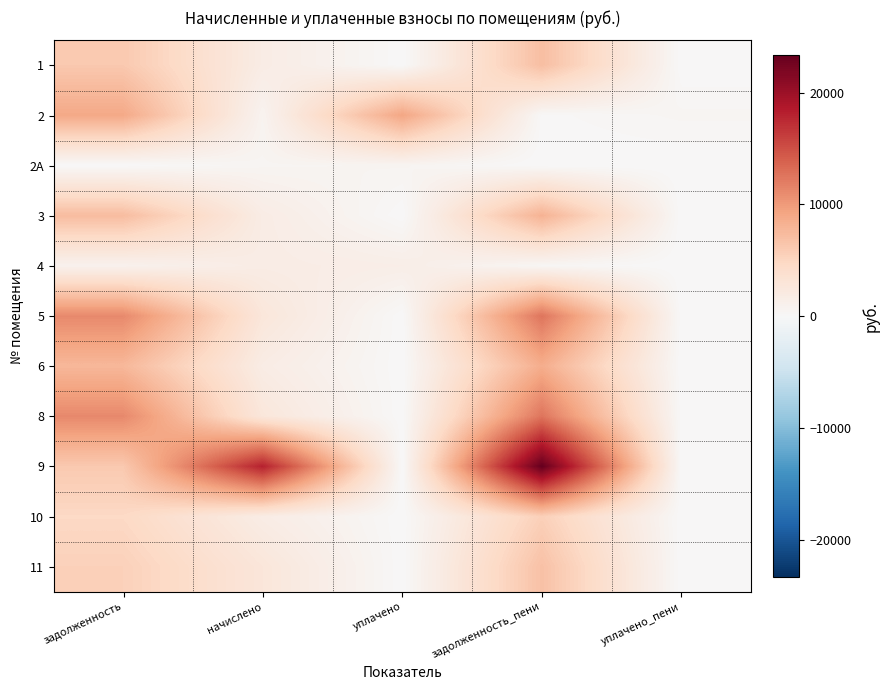

What is the total value across all series at уплачено?

11167.6